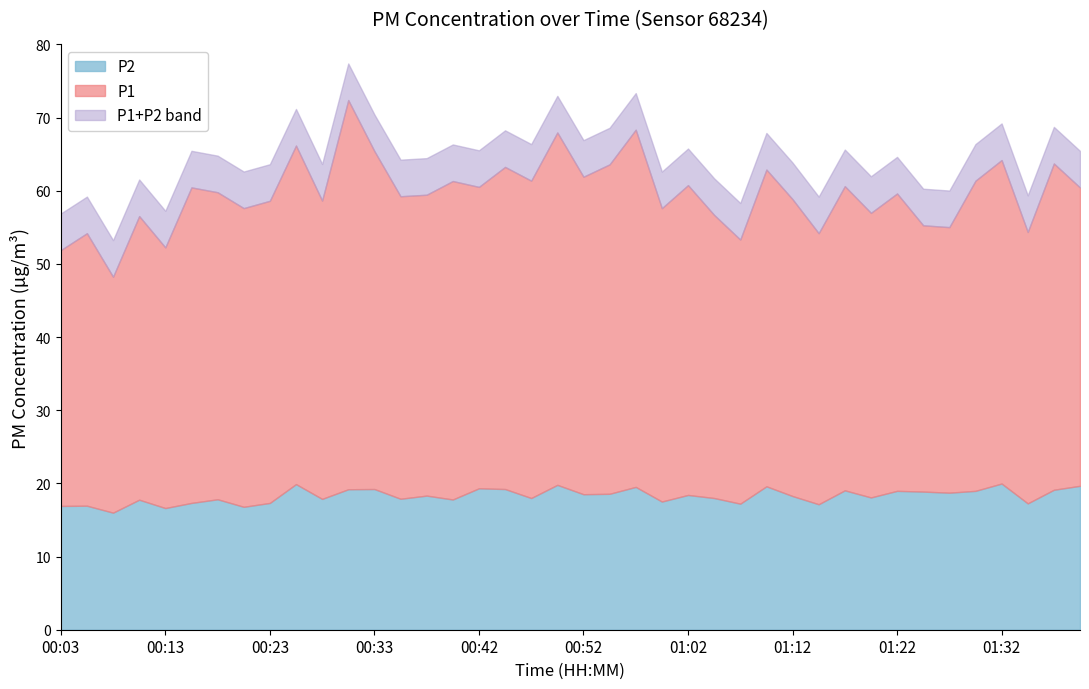

What is the maximum value for P2?

20.0